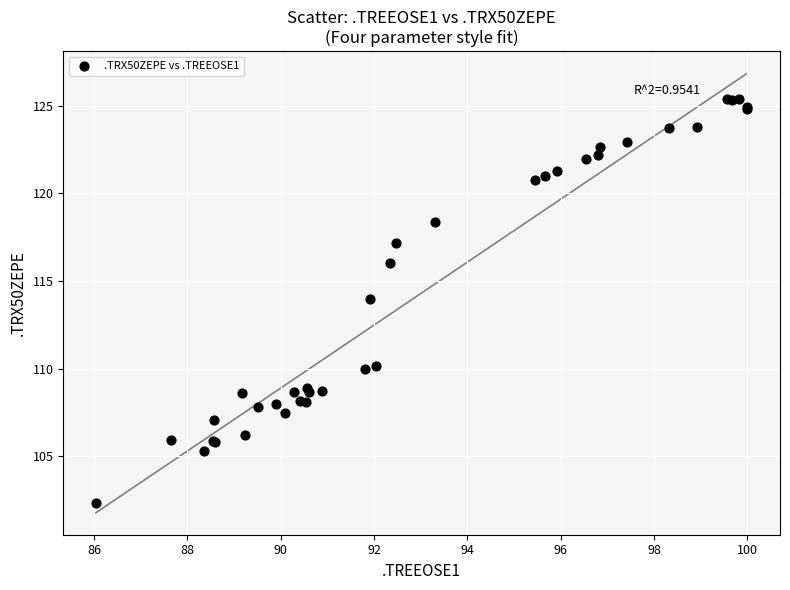

What Y value in the scatter plot is closest to 113?

114.0